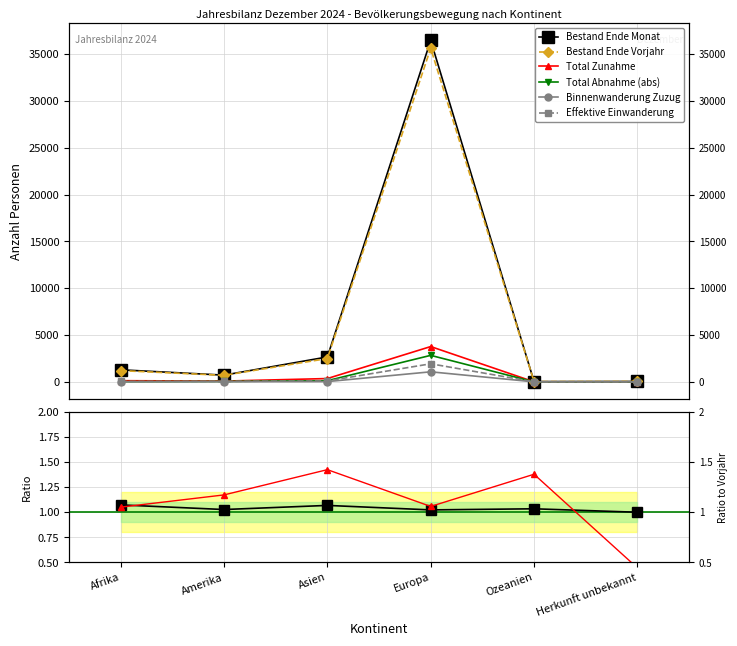

True or false: Bestand Ende Vorjahr and Total Zunahme intersect in this chart.

False